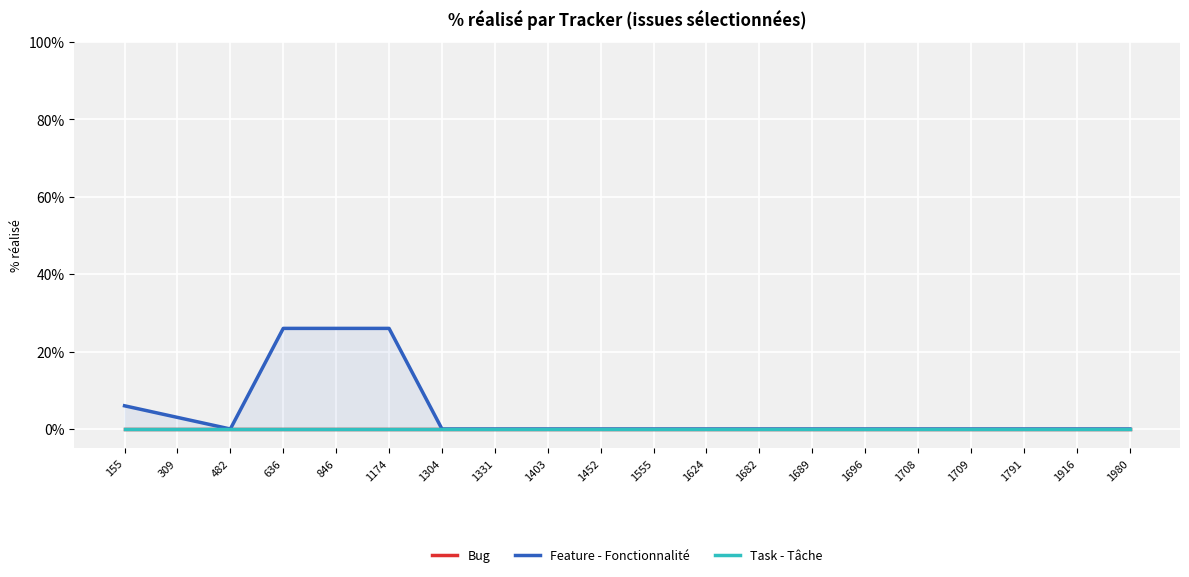

What is the highest value of the Feature - Fonctionnalité series?

26